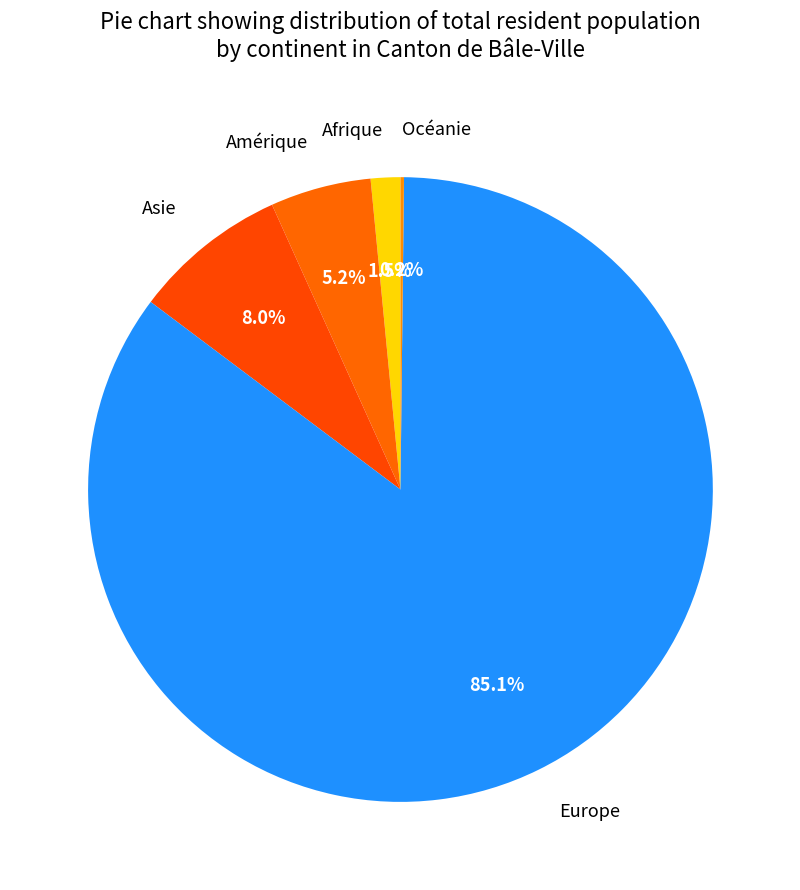

What is the total percentage of Asie and Amérique?

13.2%